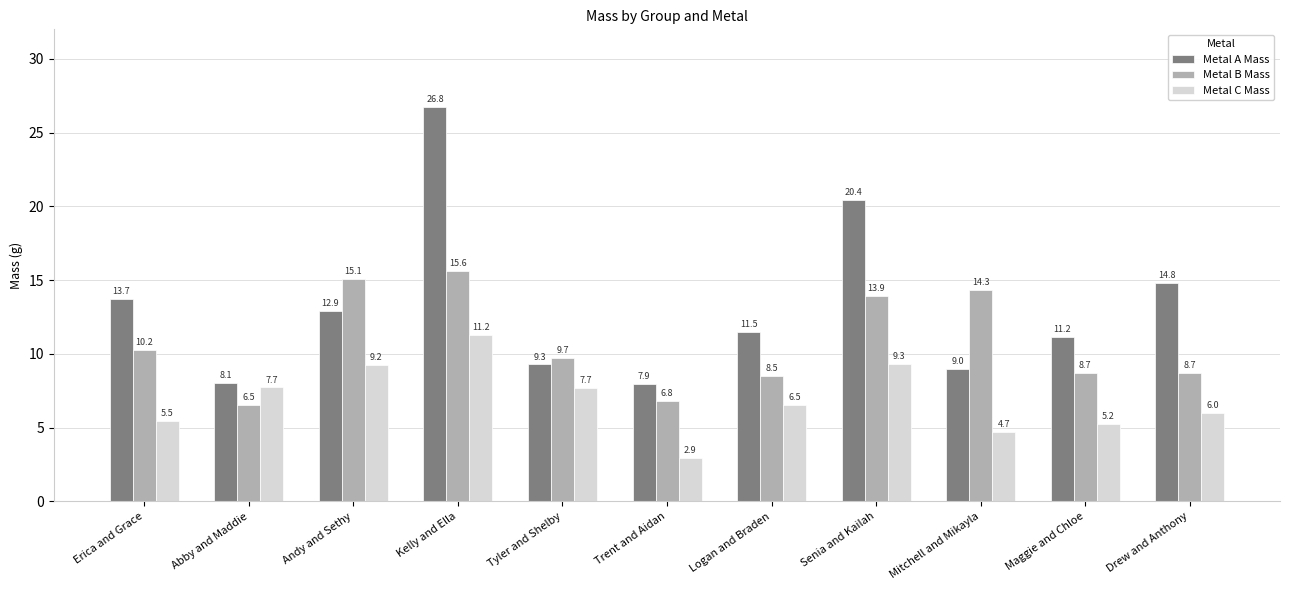

At Kelly and Ella, list the series in order from largest to smallest.

Metal A Mass, Metal B Mass, Metal C Mass